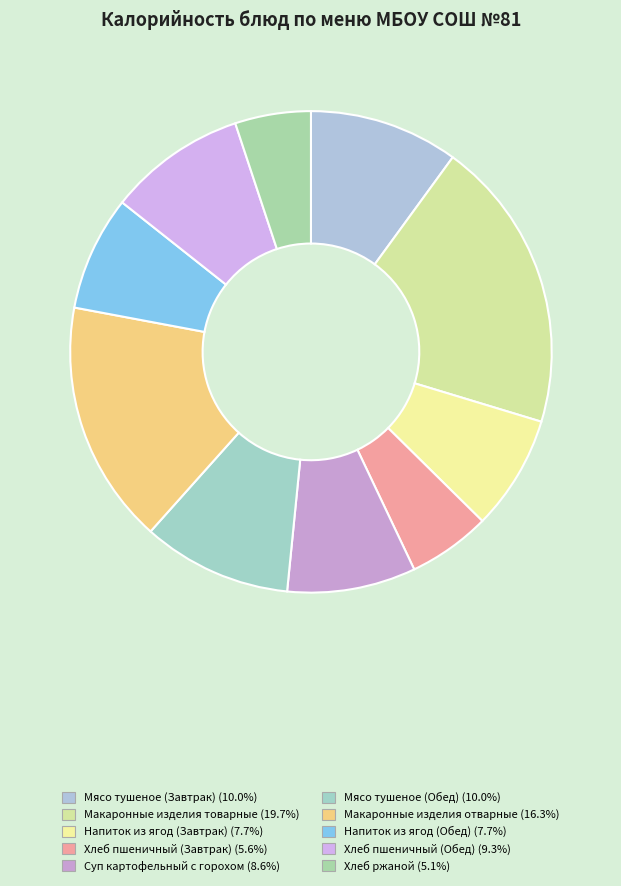

What percentage is the Хлеб ржаной slice, to the nearest percent?

5%